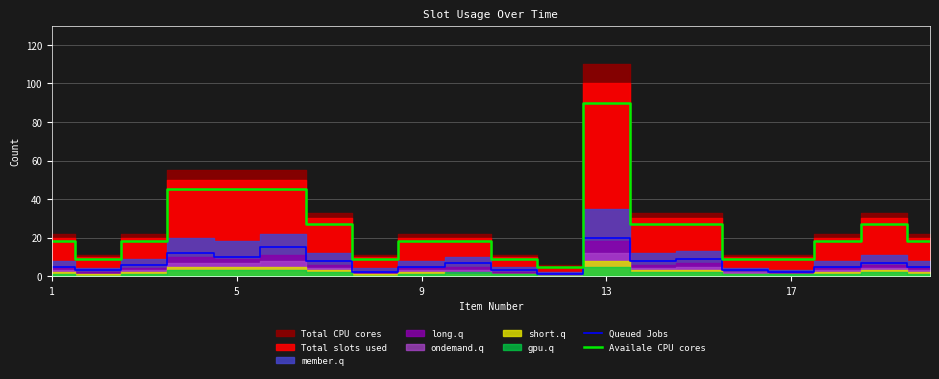

What is the maximum value for Availale CPU cores?

90